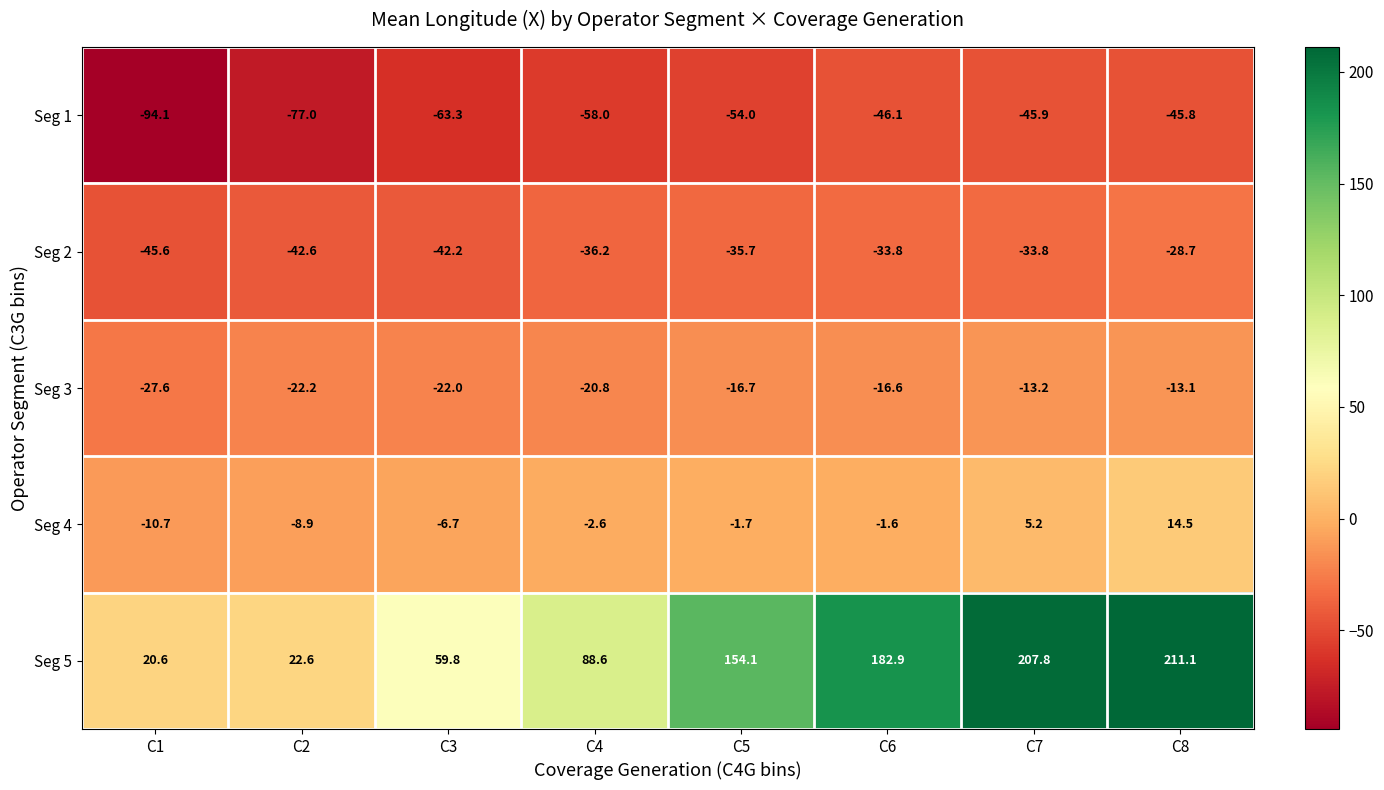

What is the smallest value displayed?

-94.1